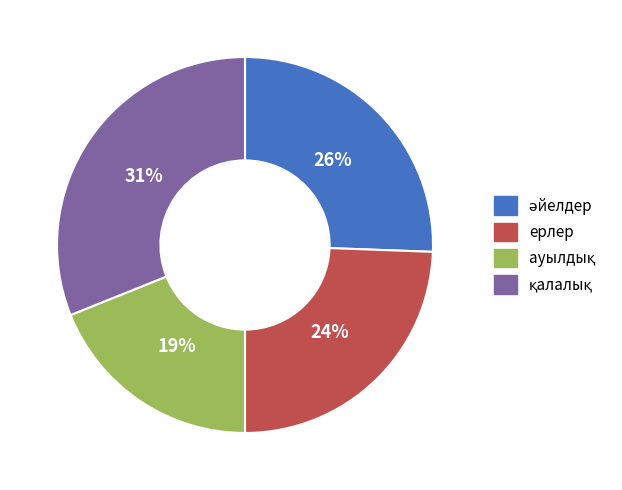

The ерлер slice represents 10% of the pie. True or false?

False